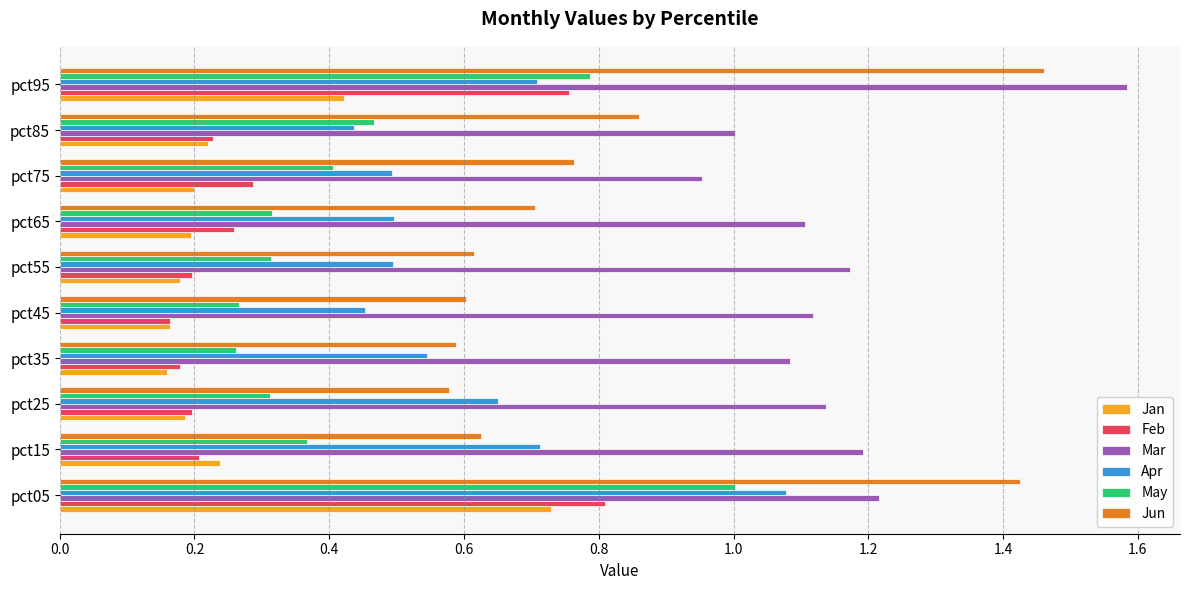

The Feb series shows 1.1 at pct05. True or false?

False